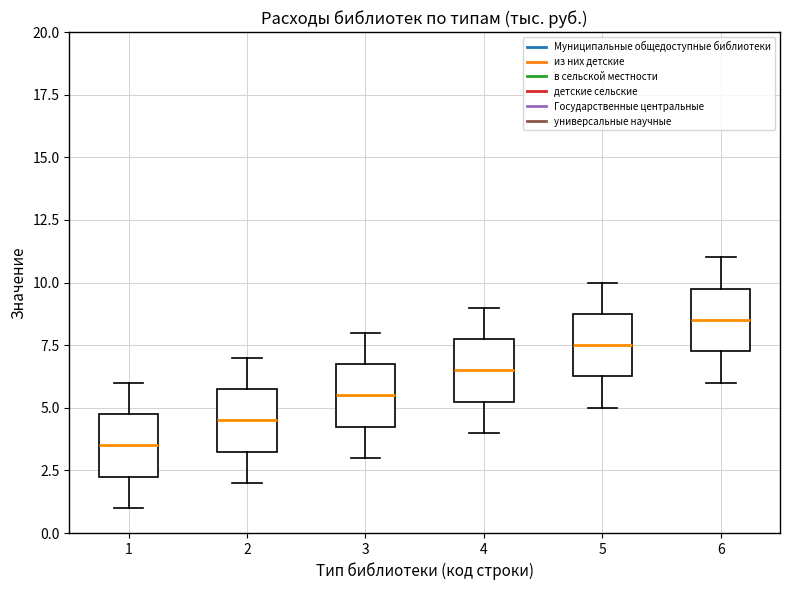

Where does the lower whisker of the box at x = 1 end on the y-axis? The values are not printed on the chart, so give them approximately, as read against the axis.

1.0